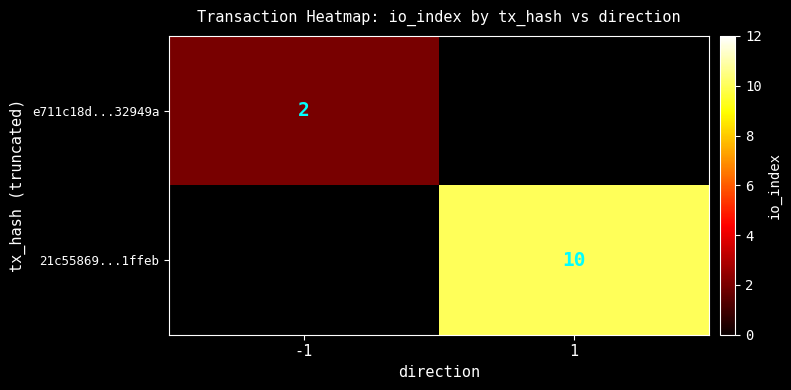

At how many categories does at least one series exceed 5?

1